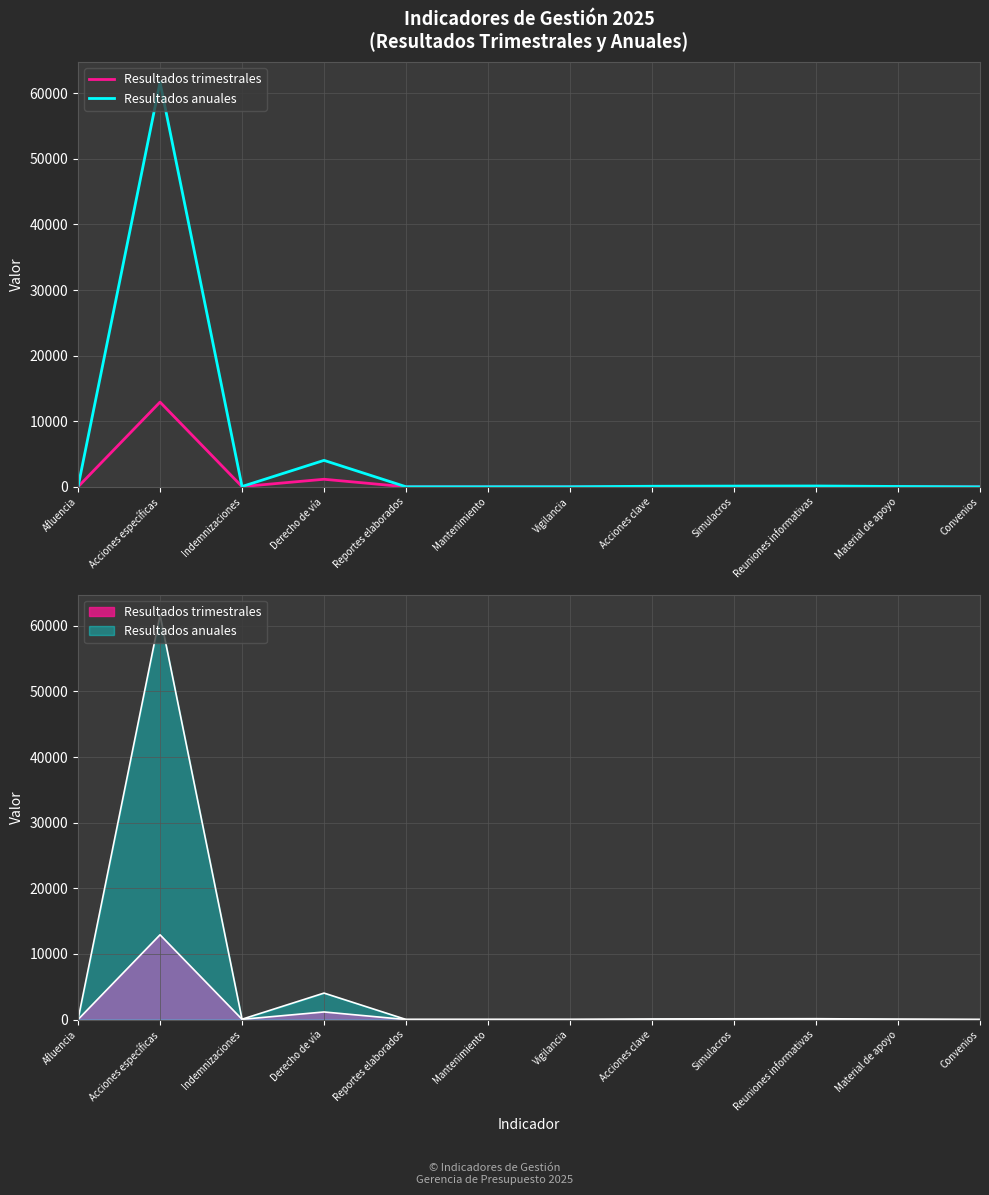

How many values in the Resultados trimestrales series are below 13?

6